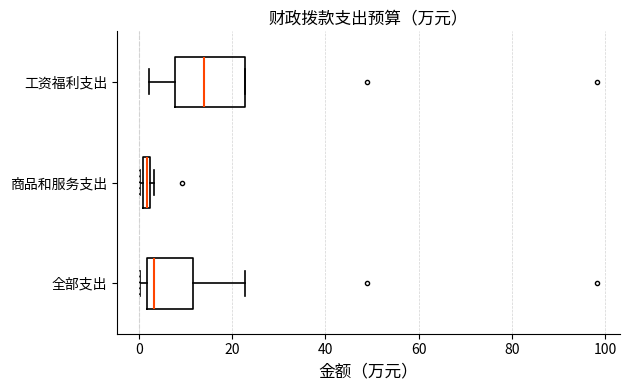

Where does the median line of the box for 全部支出 sit on the x-axis? The values are not printed on the chart, so give them approximately, as read against the axis.

4